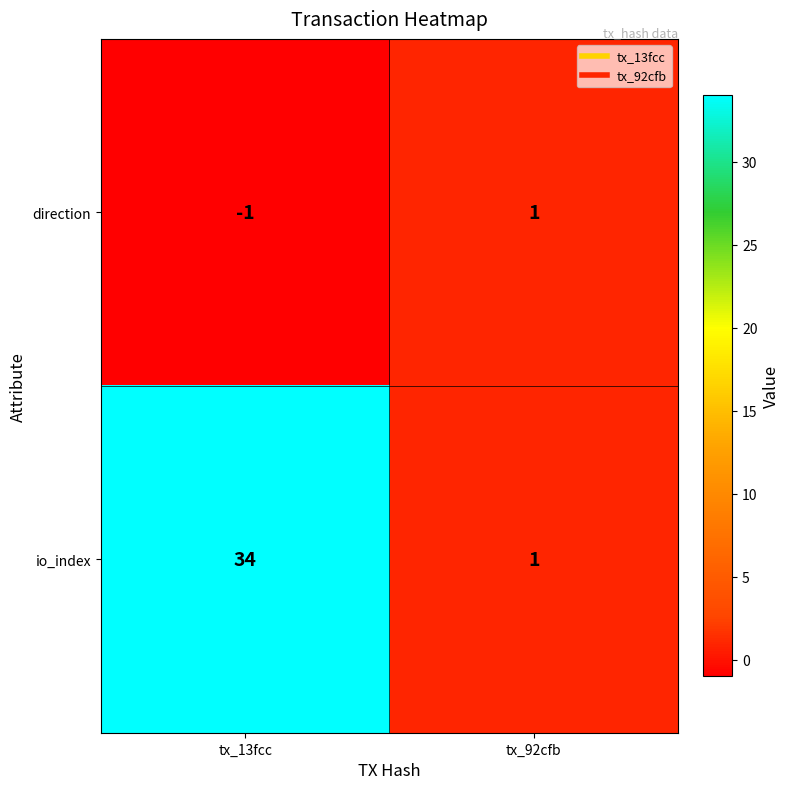

Which category has the highest value across all series?

tx_13fcc